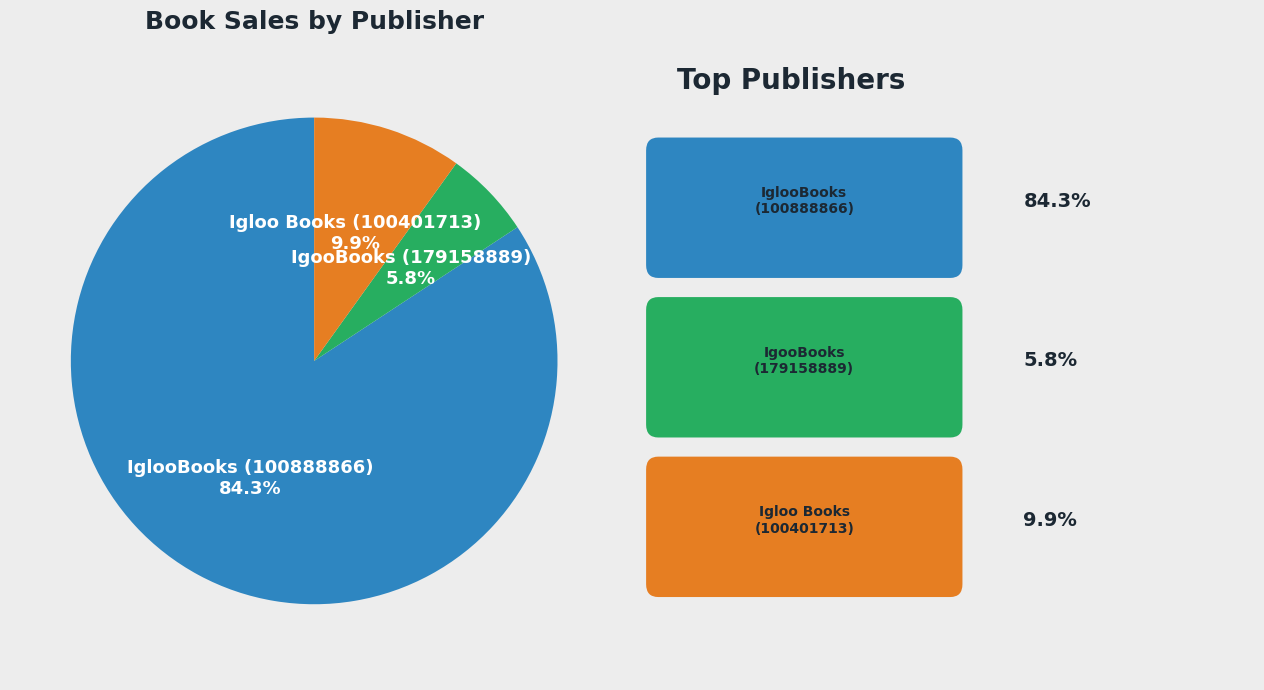

How many segments does this pie chart have?

3